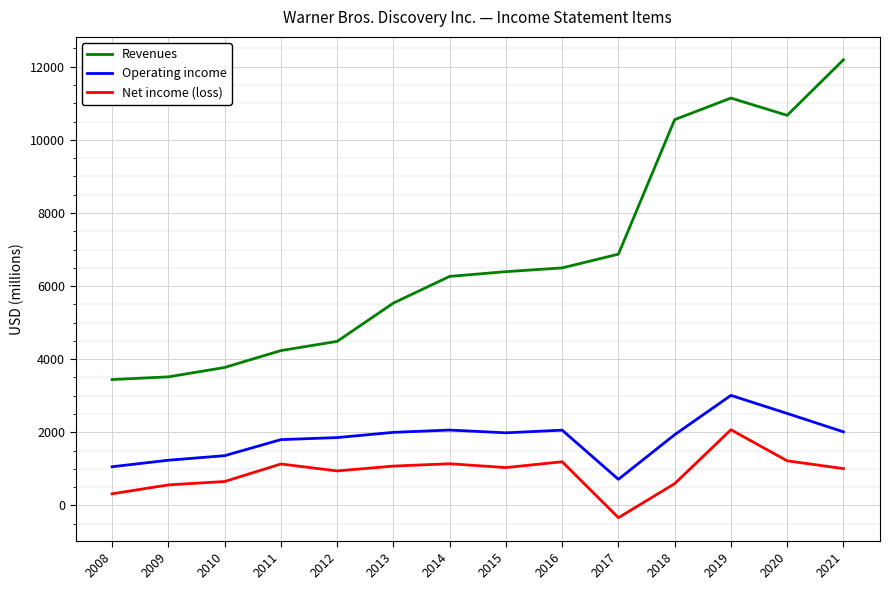

What is the spread (max minus min) of values at 2013?

4460